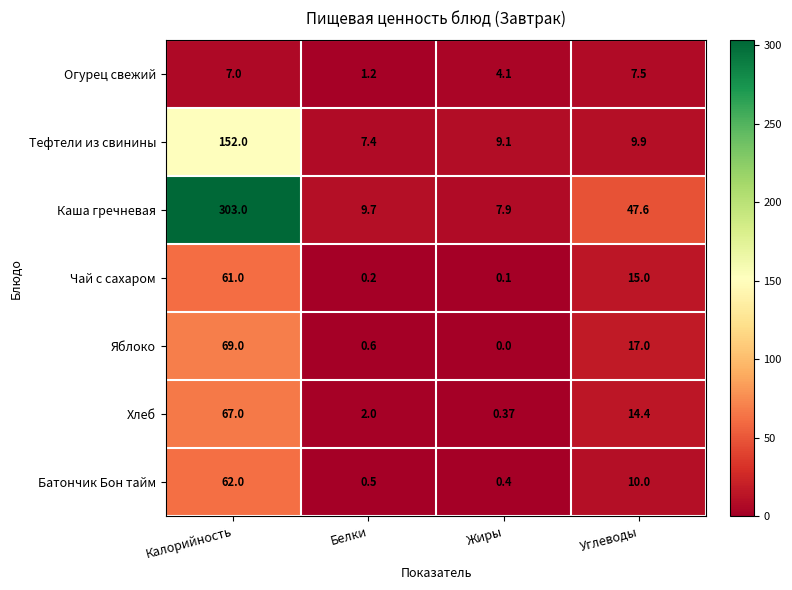

At which label does Батончик Бон тайм first exceed 10?

Калорийность